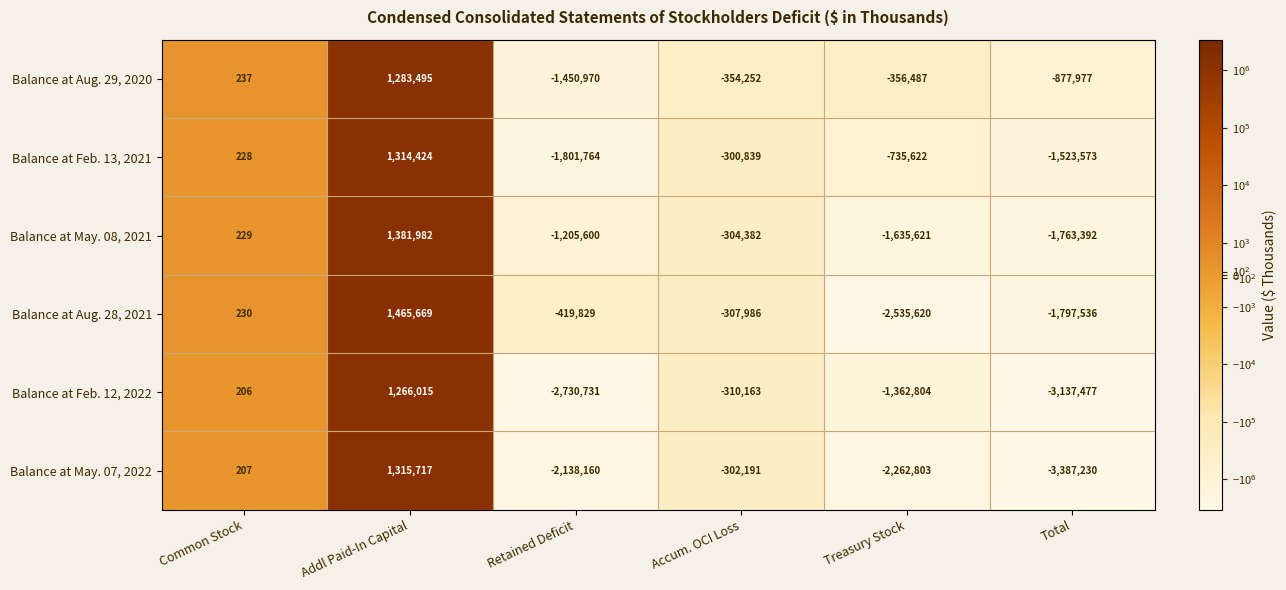

What is the difference between the highest and lowest values at Common Stock?

31